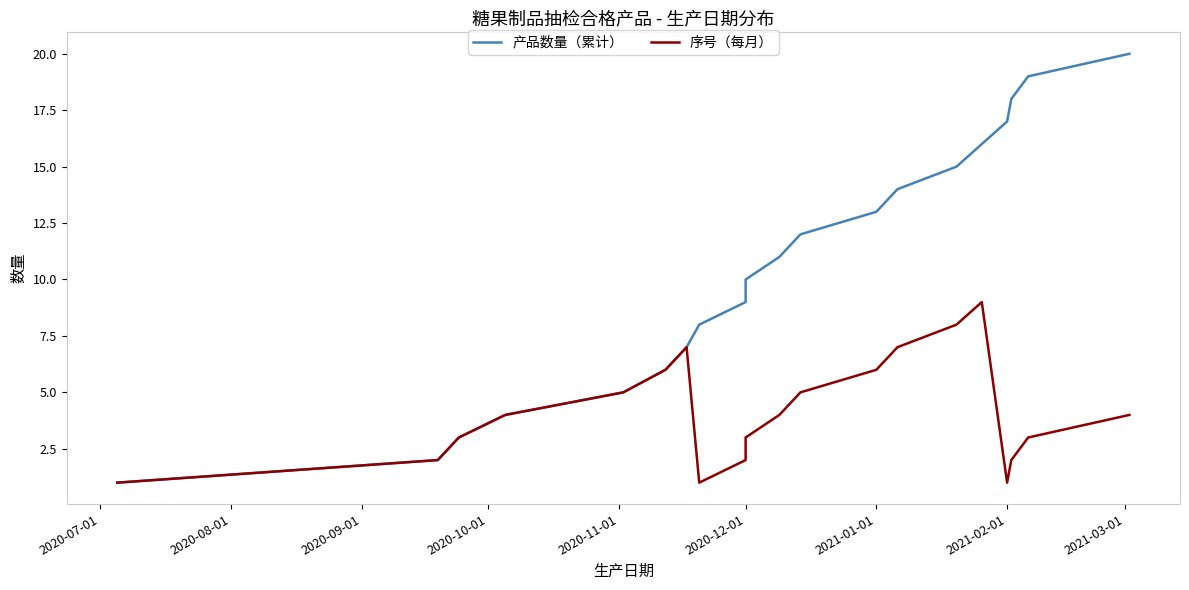

Which series has the largest total across all categories?

产品数量（累计）